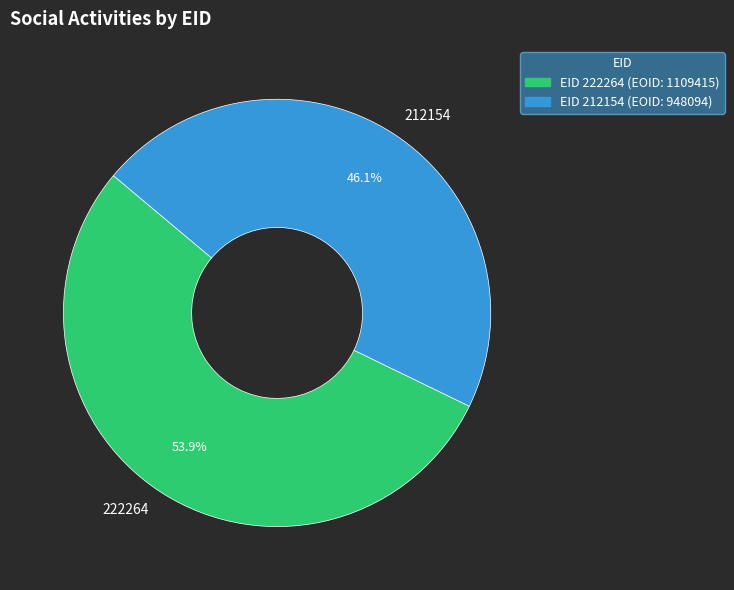

The 222264 slice represents 54% of the pie. True or false?

True